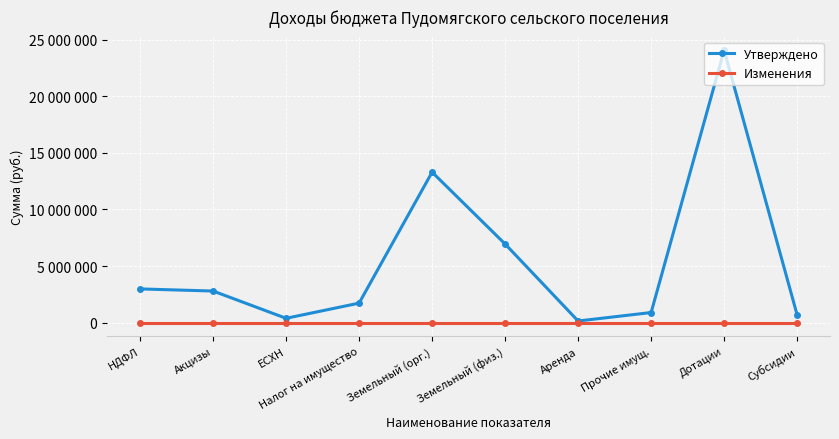

True or false: Изменения and Утверждено intersect in this chart.

False